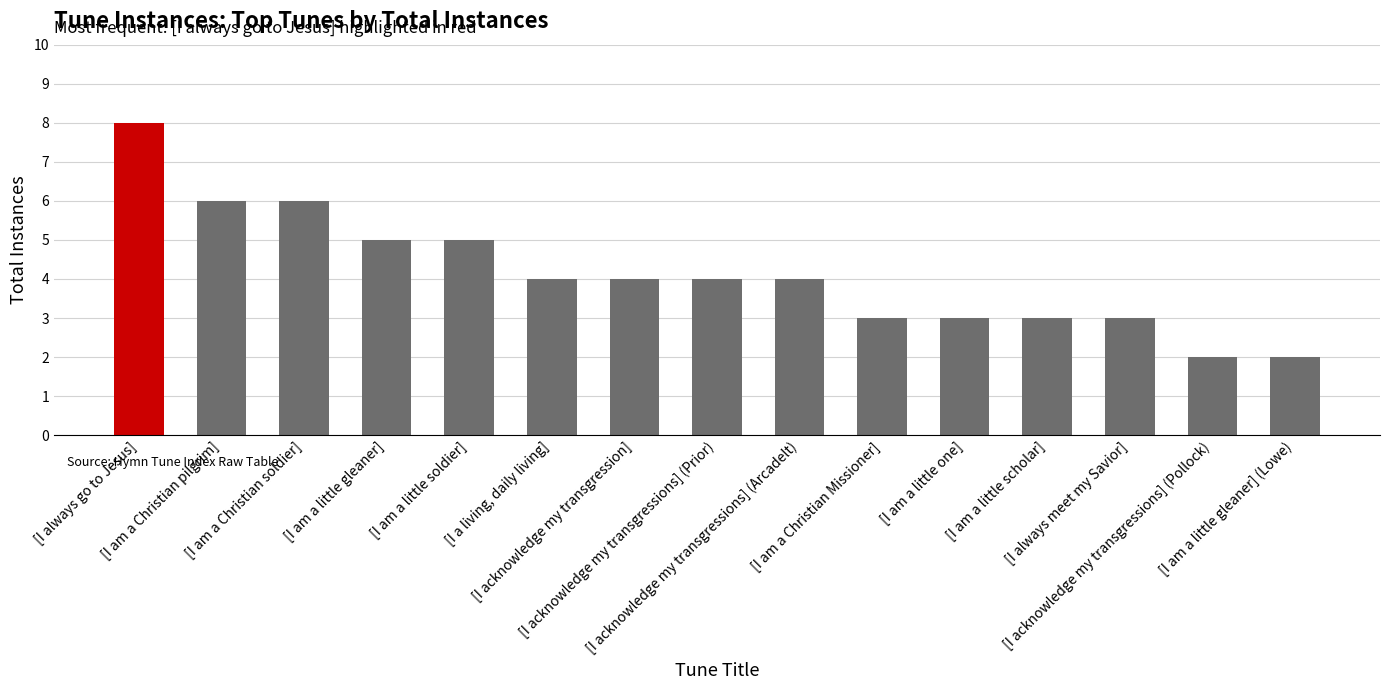

Are the bars horizontal?

No